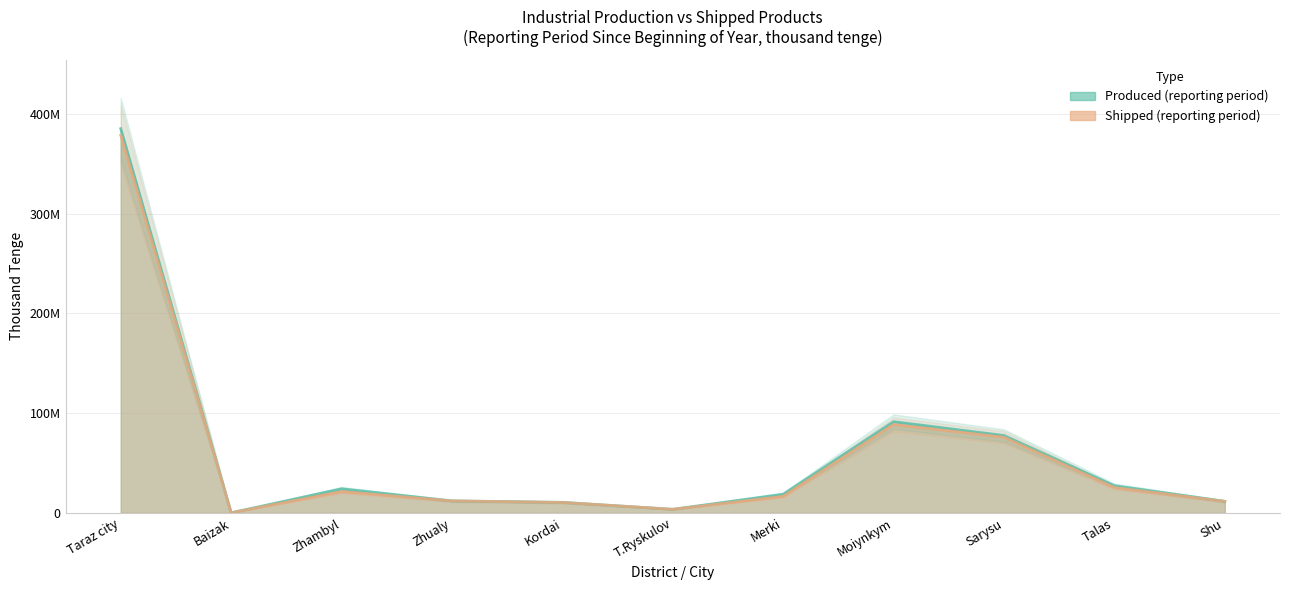

Between Kordai and Moiynkym, which series saw the biggest shift?

Produced (reporting period)